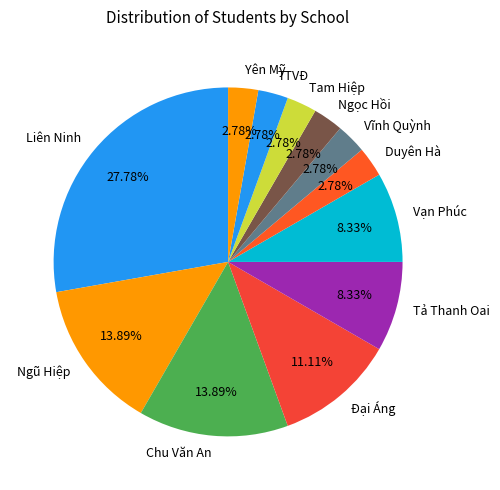

What is the largest slice in the pie chart?

Liên Ninh